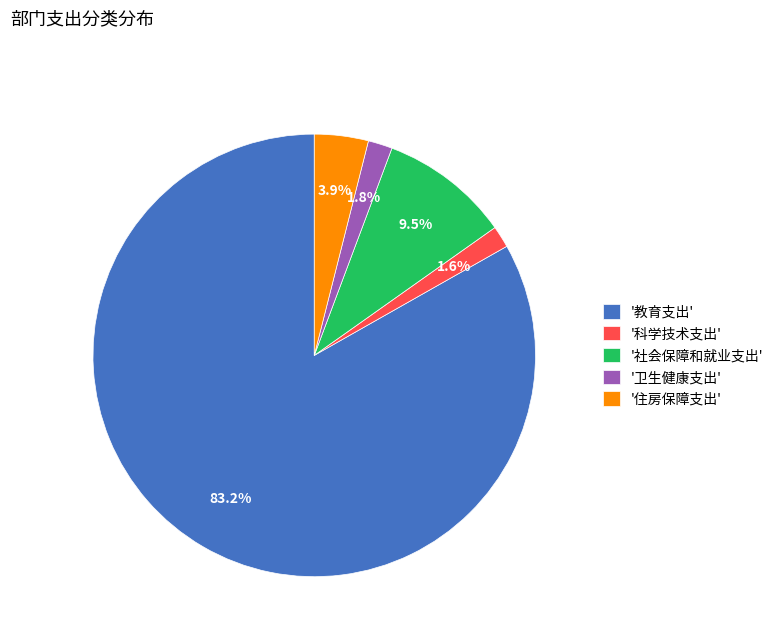

What is the ratio of the value at '住房保障支出' to the value at '卫生健康支出'?

2.2